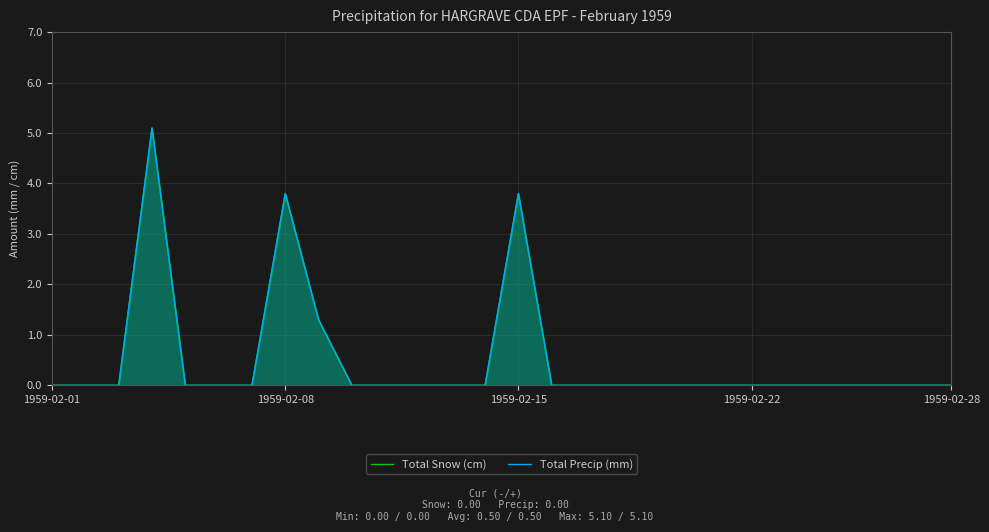

How many lines are shown in the chart?

2